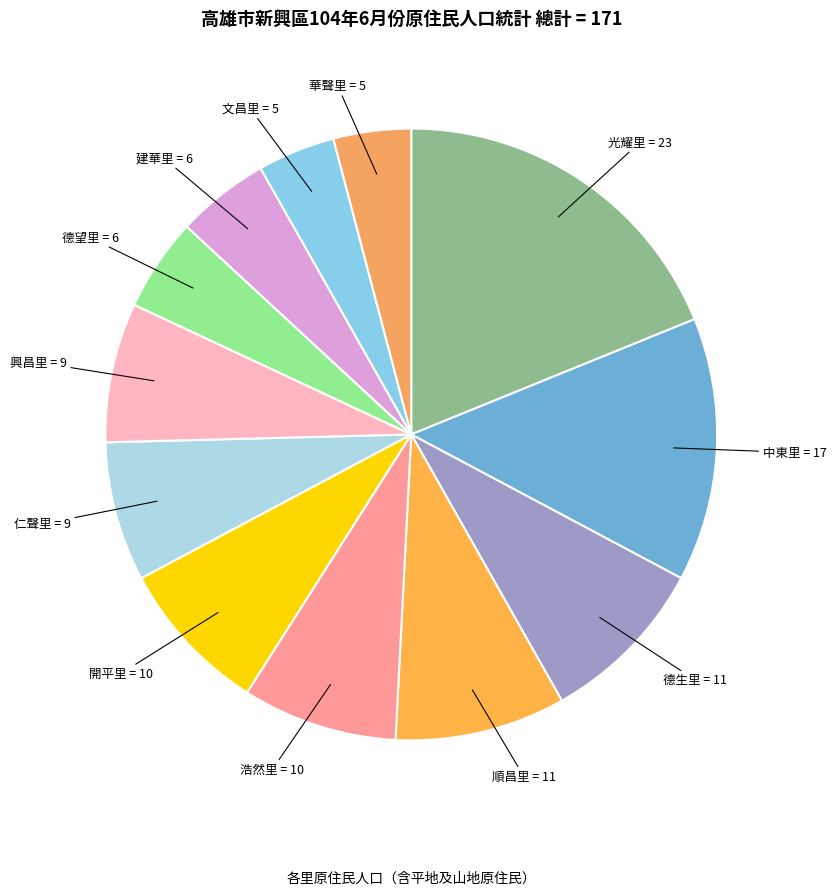

Which has a higher value, 德望里 or 華聲里?

德望里